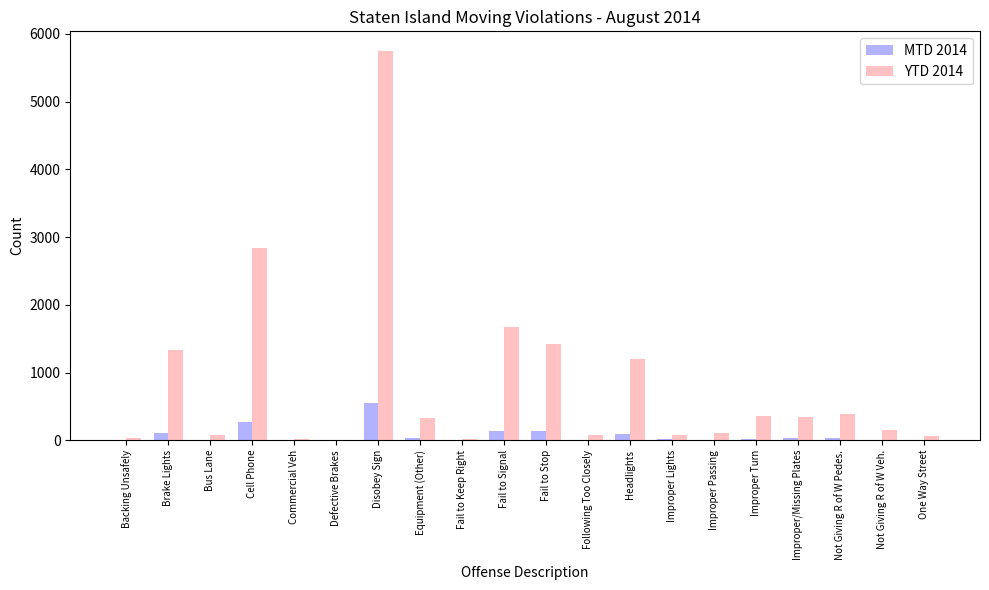

How many categories are shown in the chart?

20